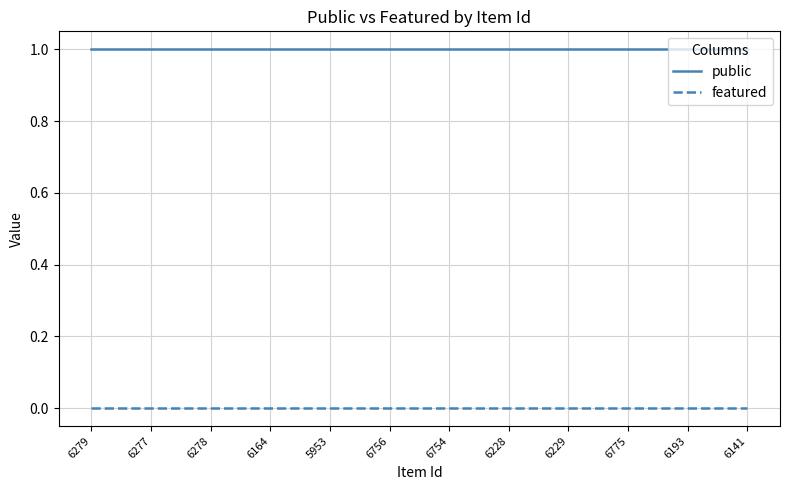

Is the value of featured at 5953 greater than the value of public at 6277?

No